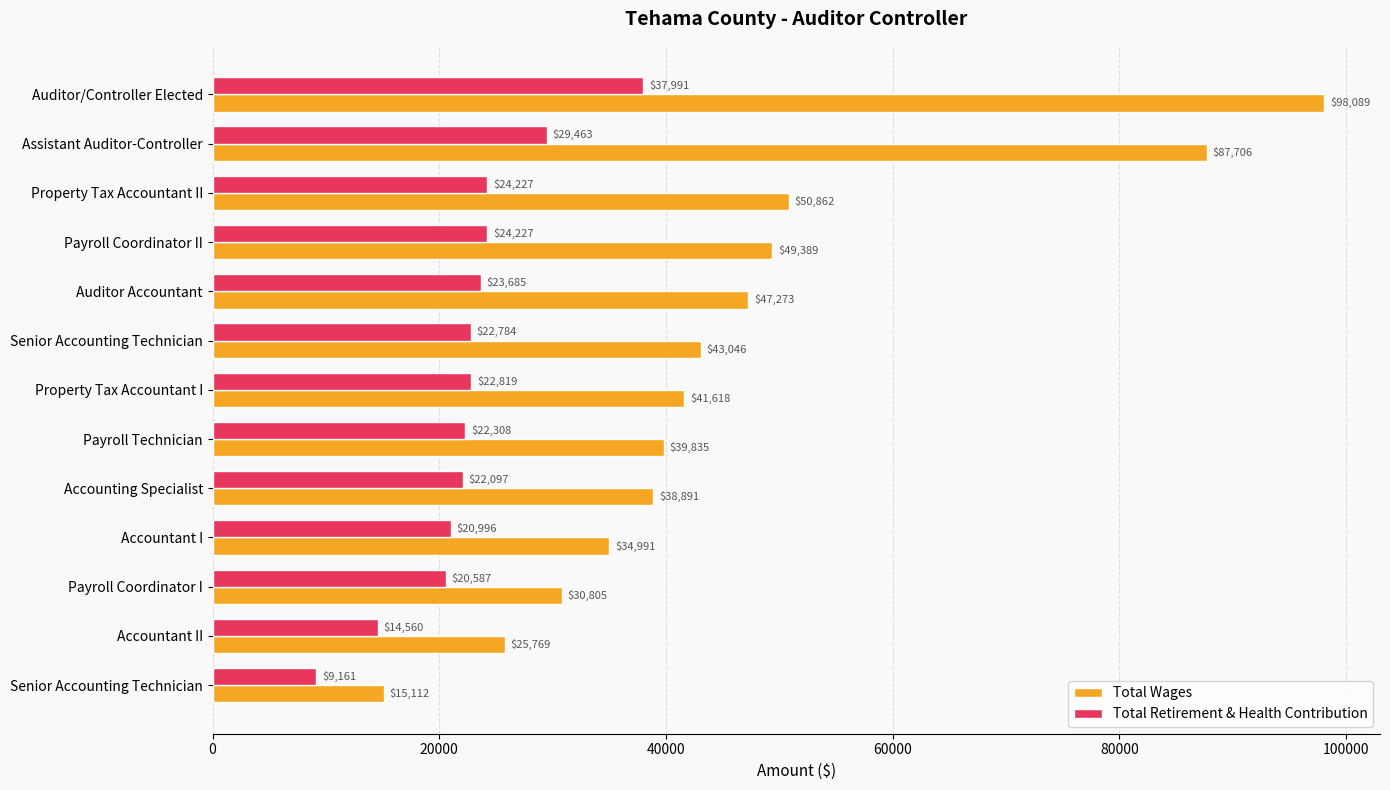

What are all the series names shown in the legend?

Total Wages, Total Retirement & Health Contribution